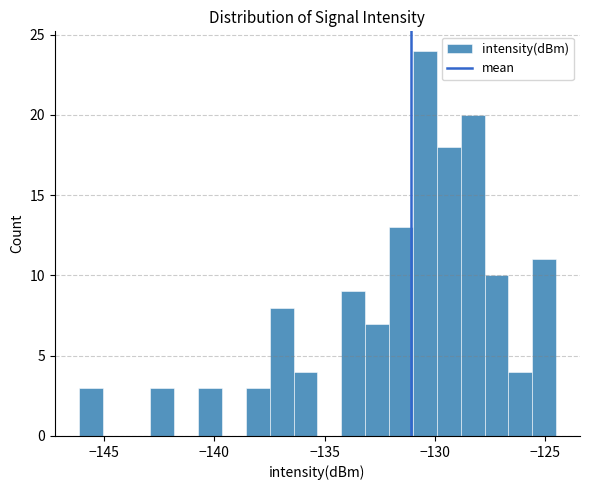

Around what value on the x-axis is the tallest bar? Give the approximate position of its centre, as read against the axis.

-130.5